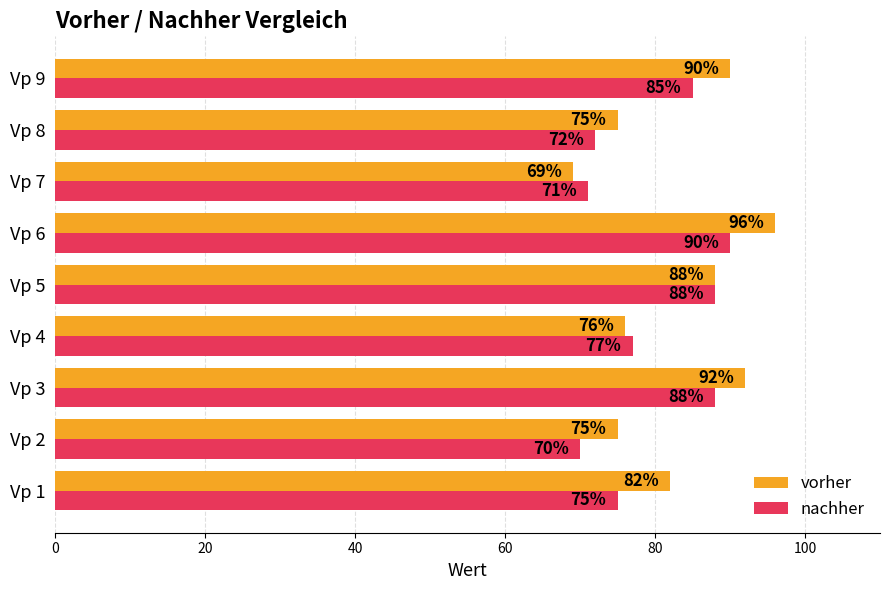

Count the number of categories in the chart.

9